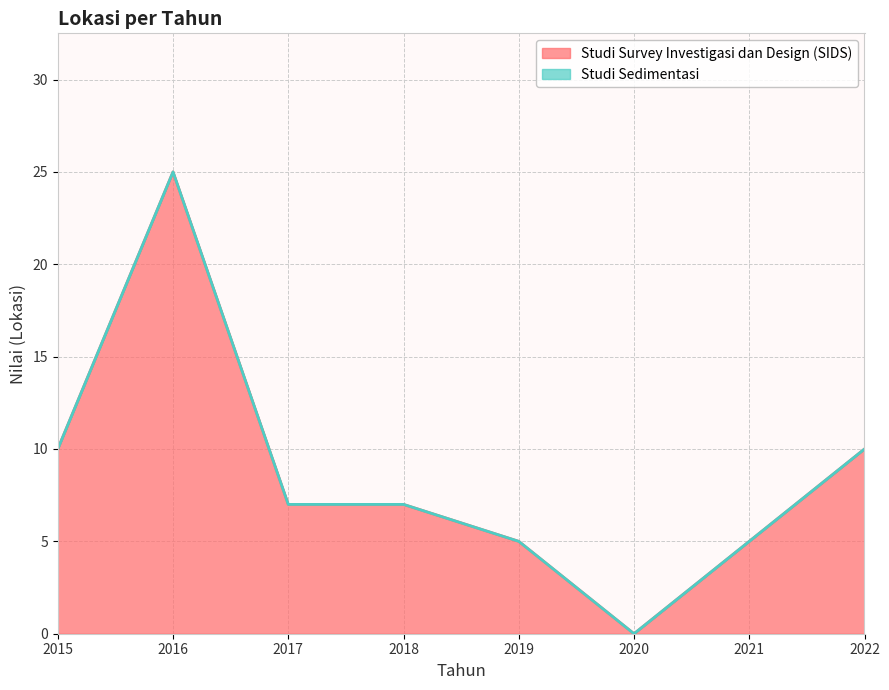

What is the average value?

9